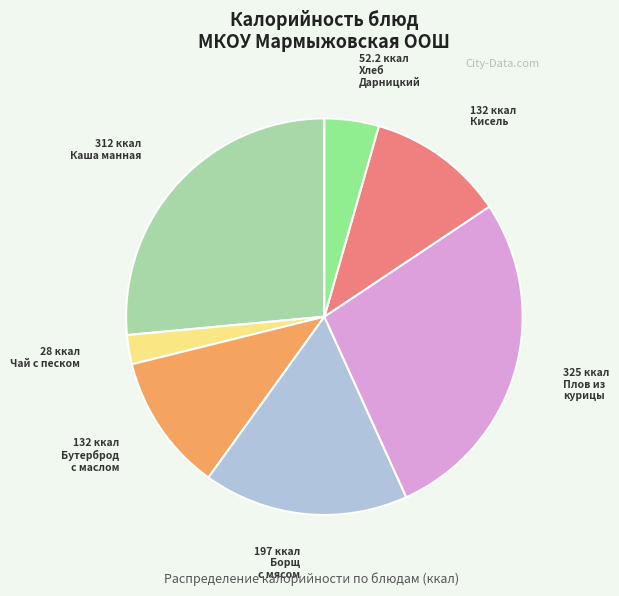

Does any single category account for the majority?

No